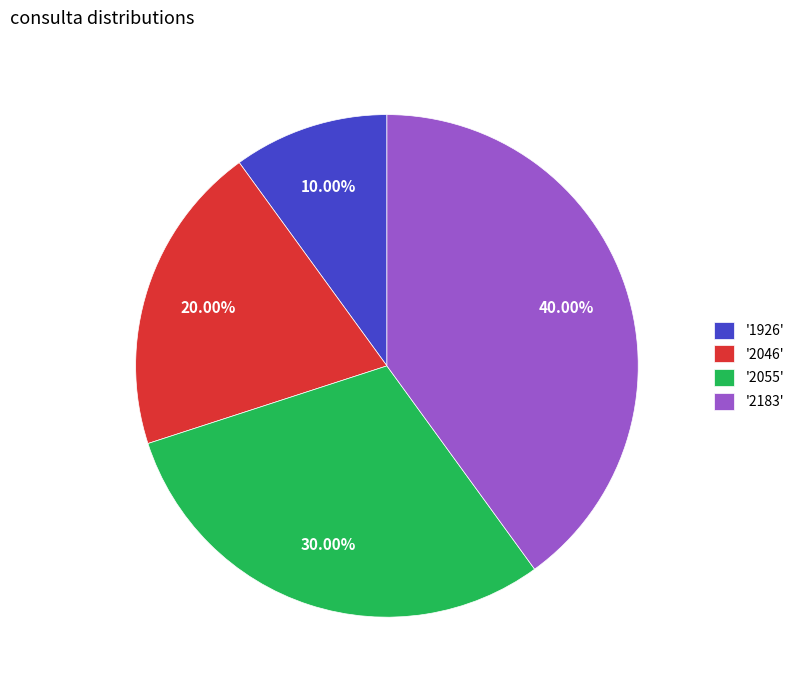

How many slices are in this pie chart?

4